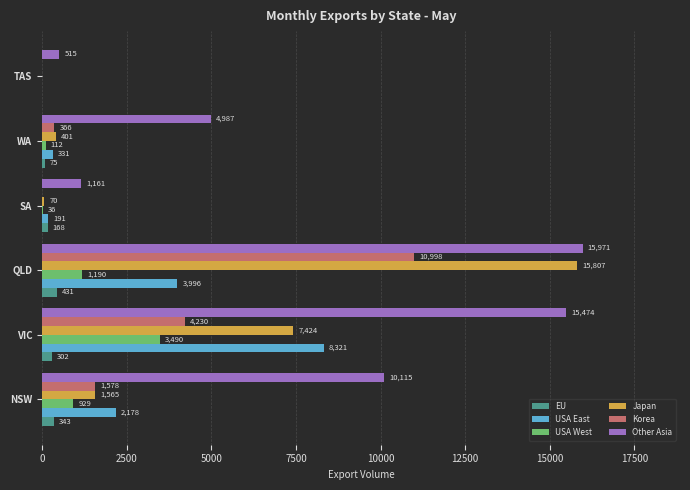

True or false: Japan has a value of 2408 at NSW.

False